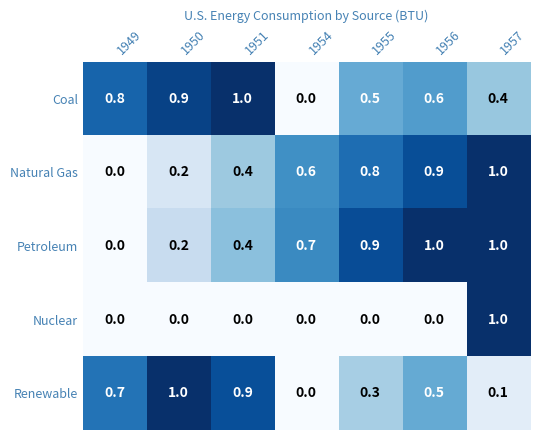

At how many categories does at least one series exceed 0?

7